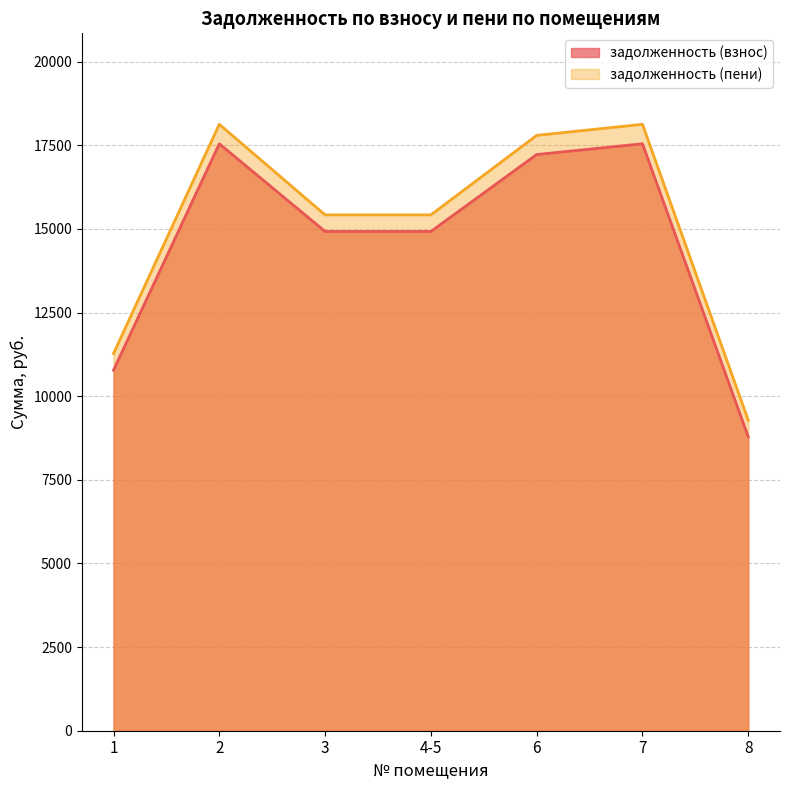

What is the label of the 4th point from the left?

4-5